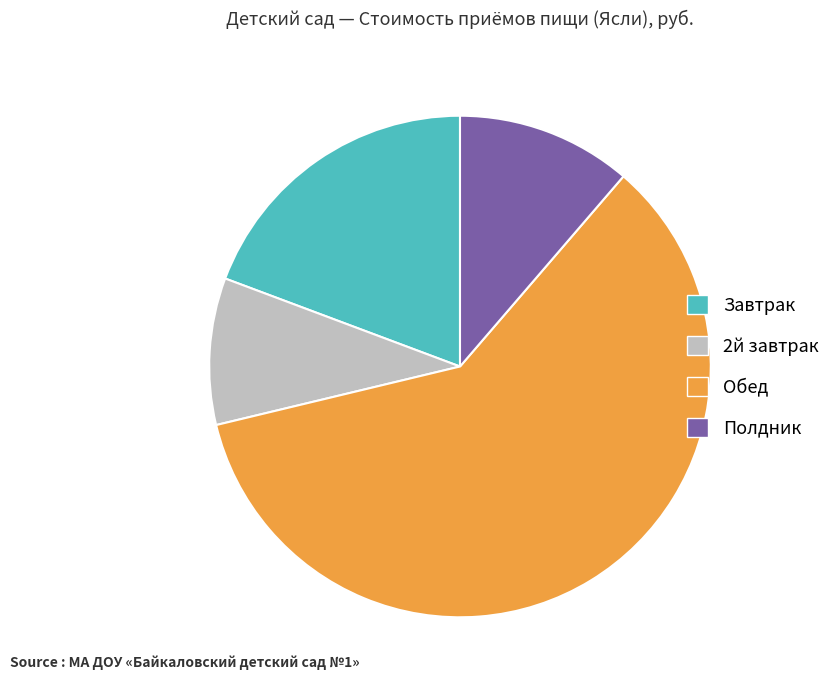

Which has a higher value, Полдник or Завтрак?

Завтрак